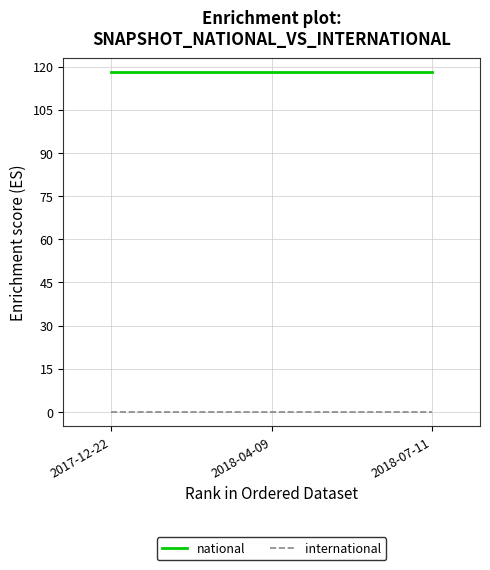

Read the national value at 2018-07-11.

118